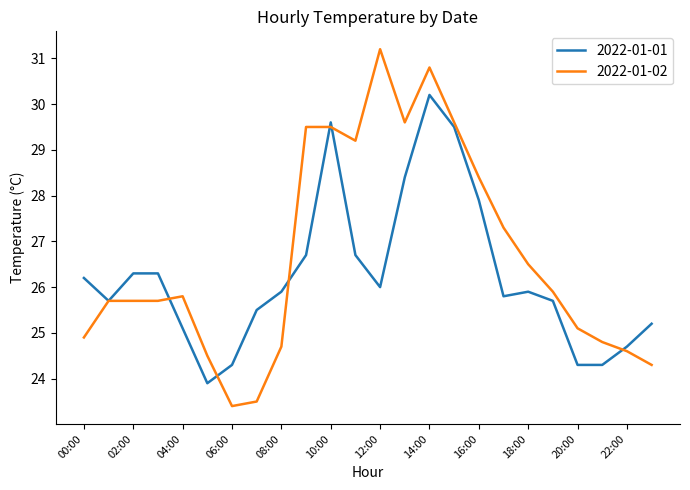

True or false: 2022-01-02 has more than 2 interior local peaks.

True